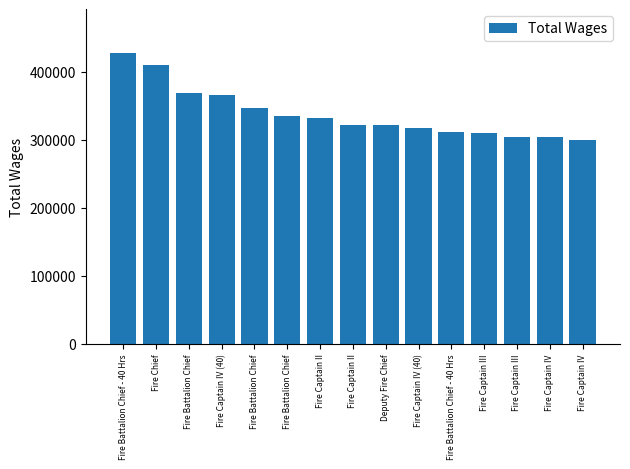

What is the label of the 5th bar from the right?

Fire Battalion Chief - 40 Hrs